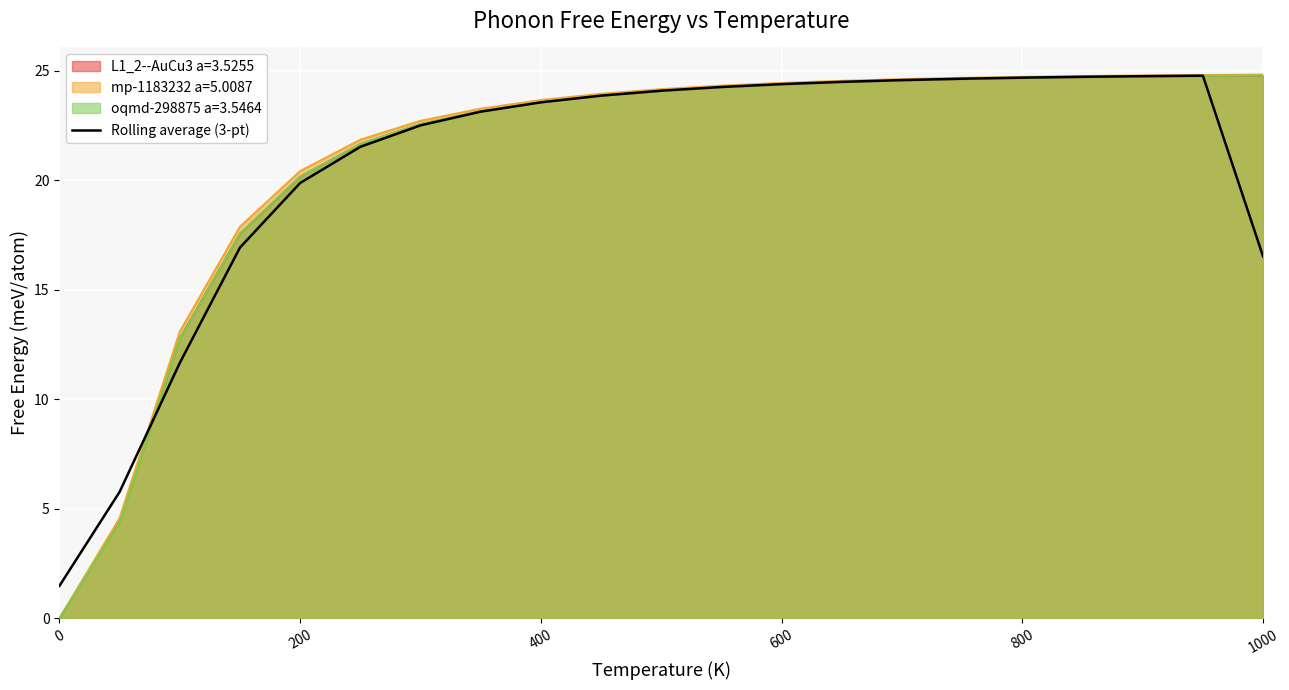

What is the greatest value displayed?

24.8